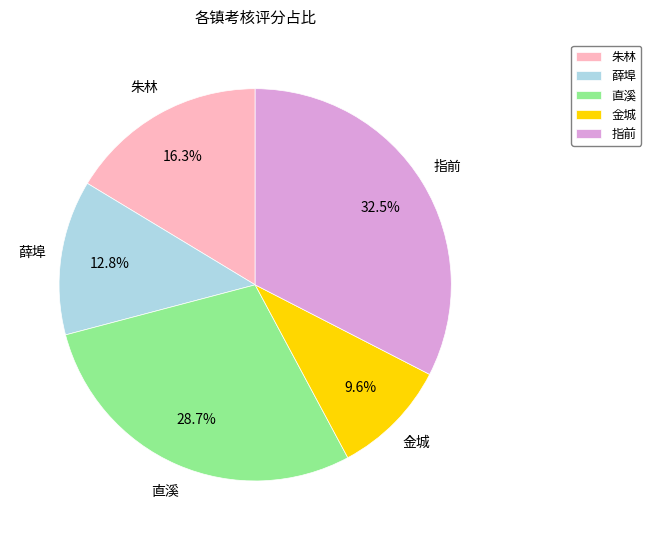

Which slice is the smallest?

金城